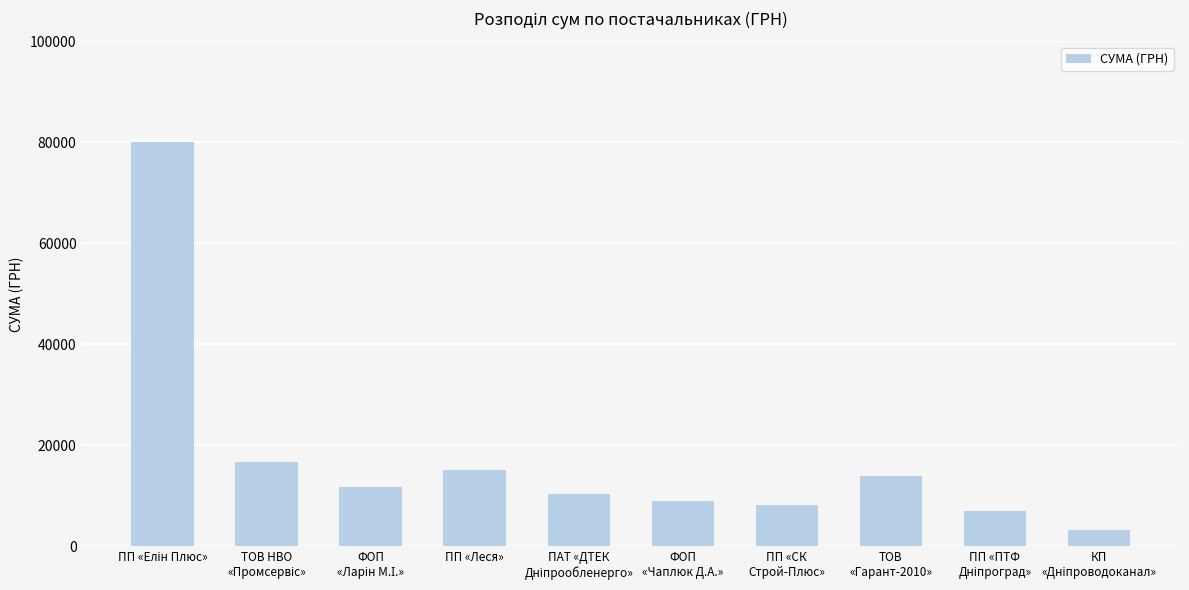

What is the sum of all values?

175294.1